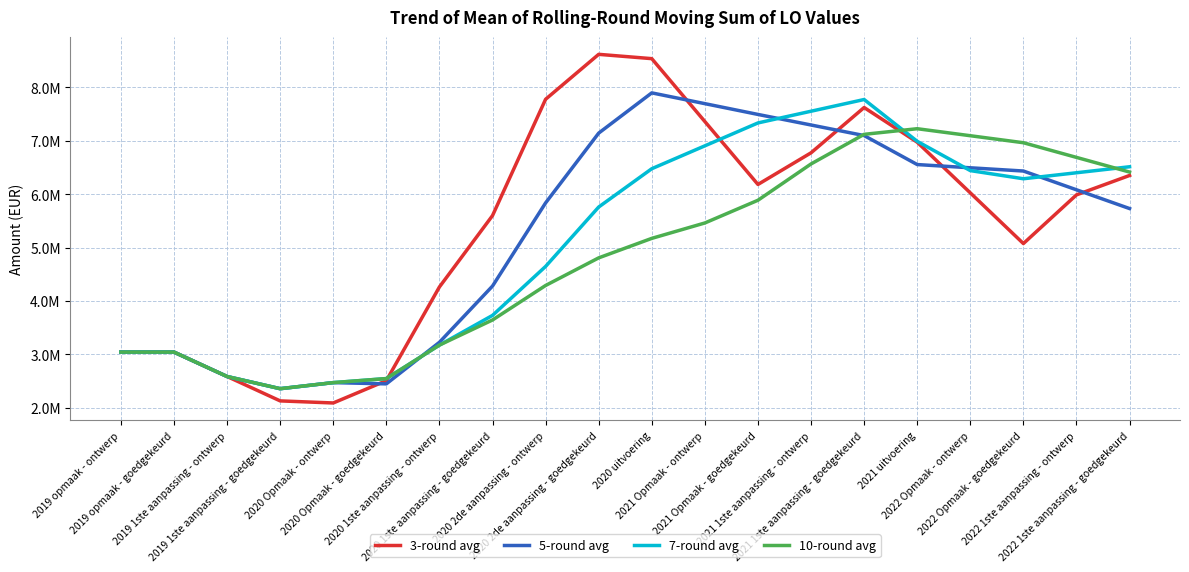

What is the label of the 16th point from the left?

2021 uitvoering